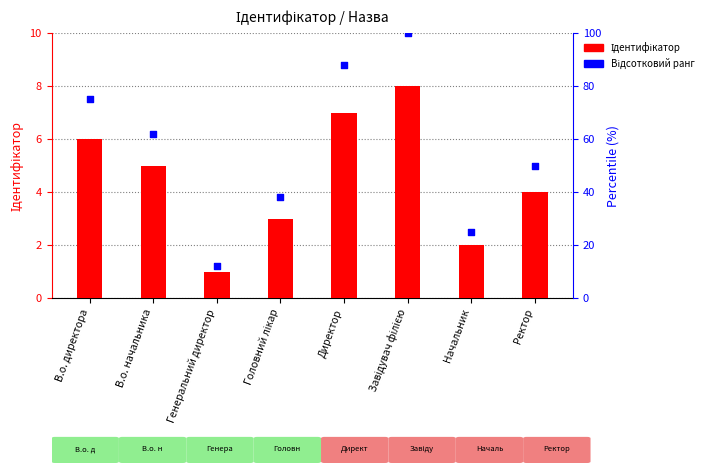

Which series contains the highest Y value?

Відсотковий ранг